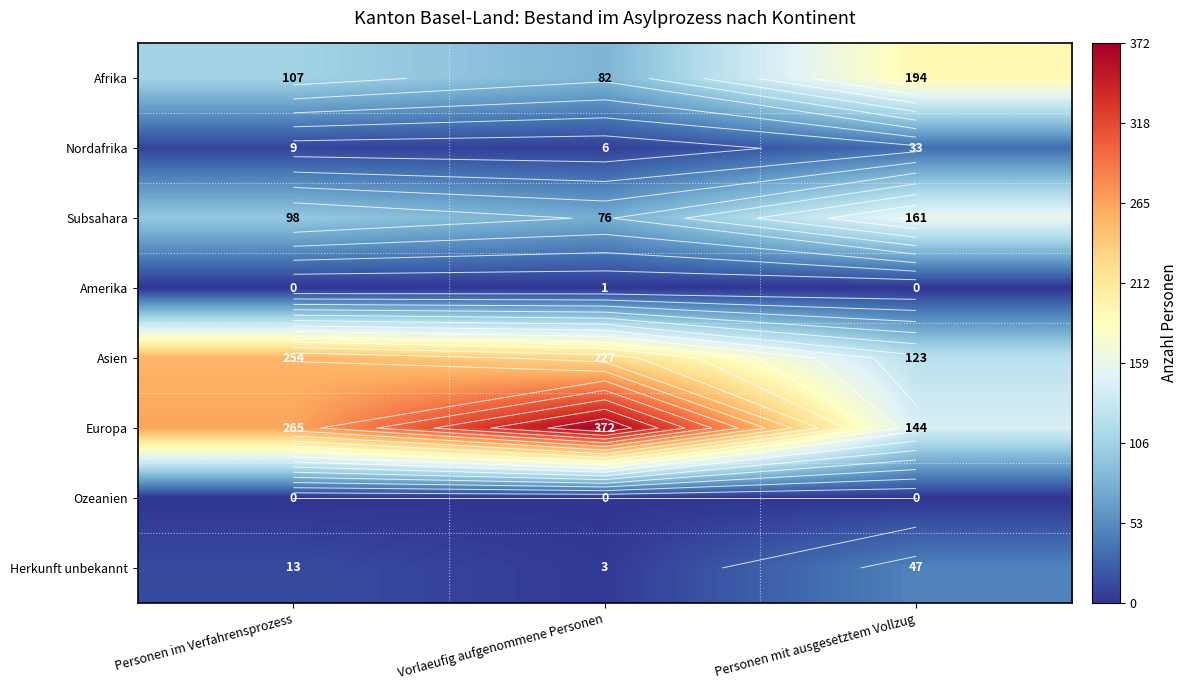

Between Vorlaeufig aufgenommene Personen and Personen mit ausgesetztem Vollzug, which is larger?

Personen mit ausgesetztem Vollzug